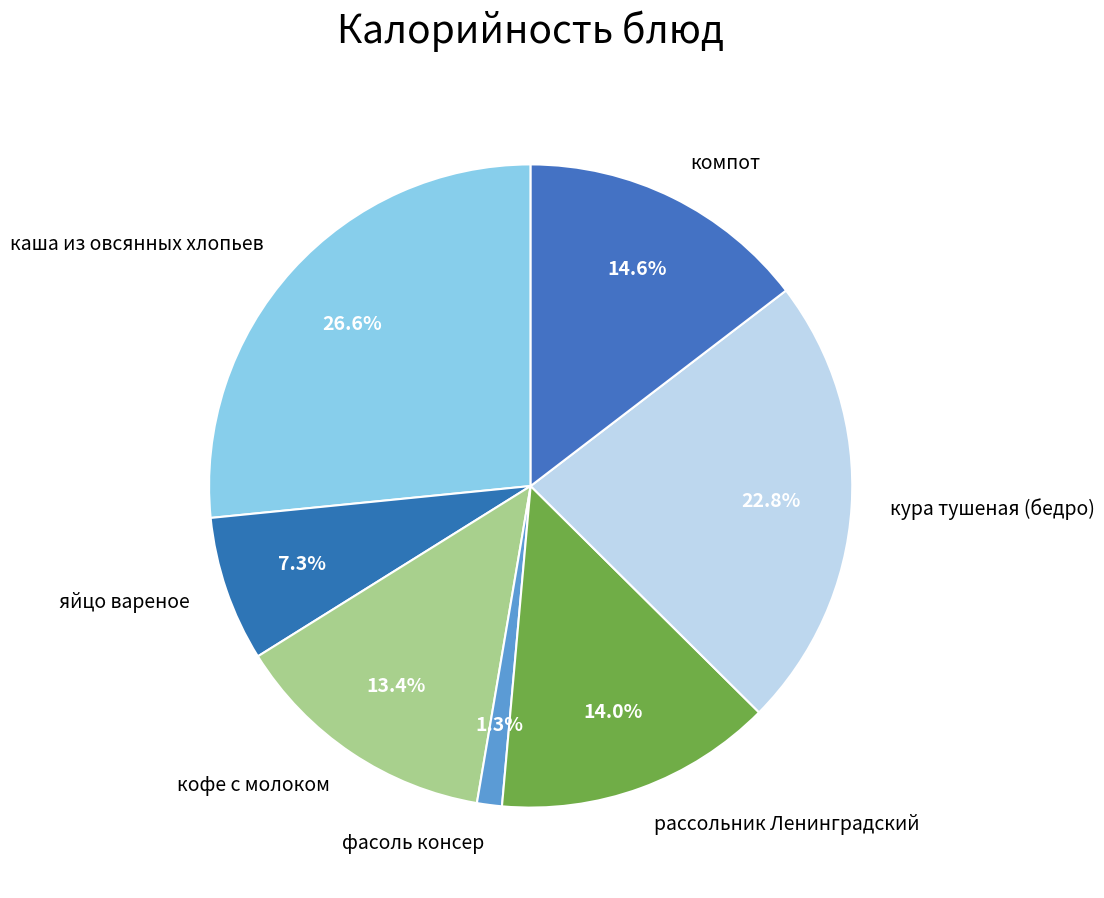

What percentage is the яйцо вареное slice, to the nearest percent?

7%